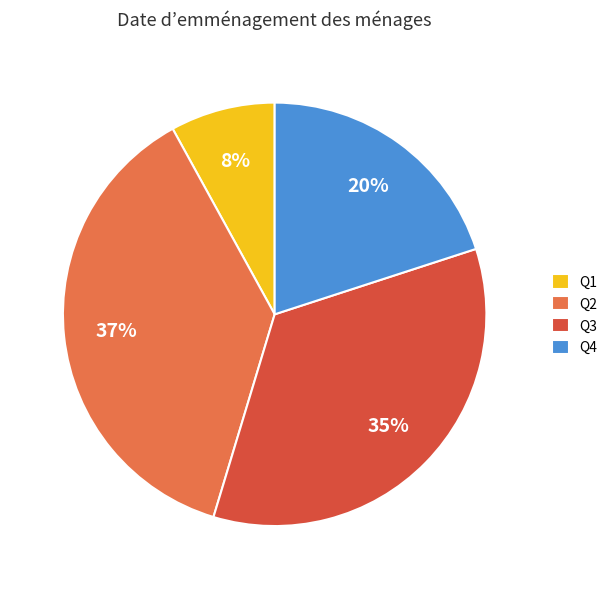

What is the smallest slice in the pie chart?

Q1